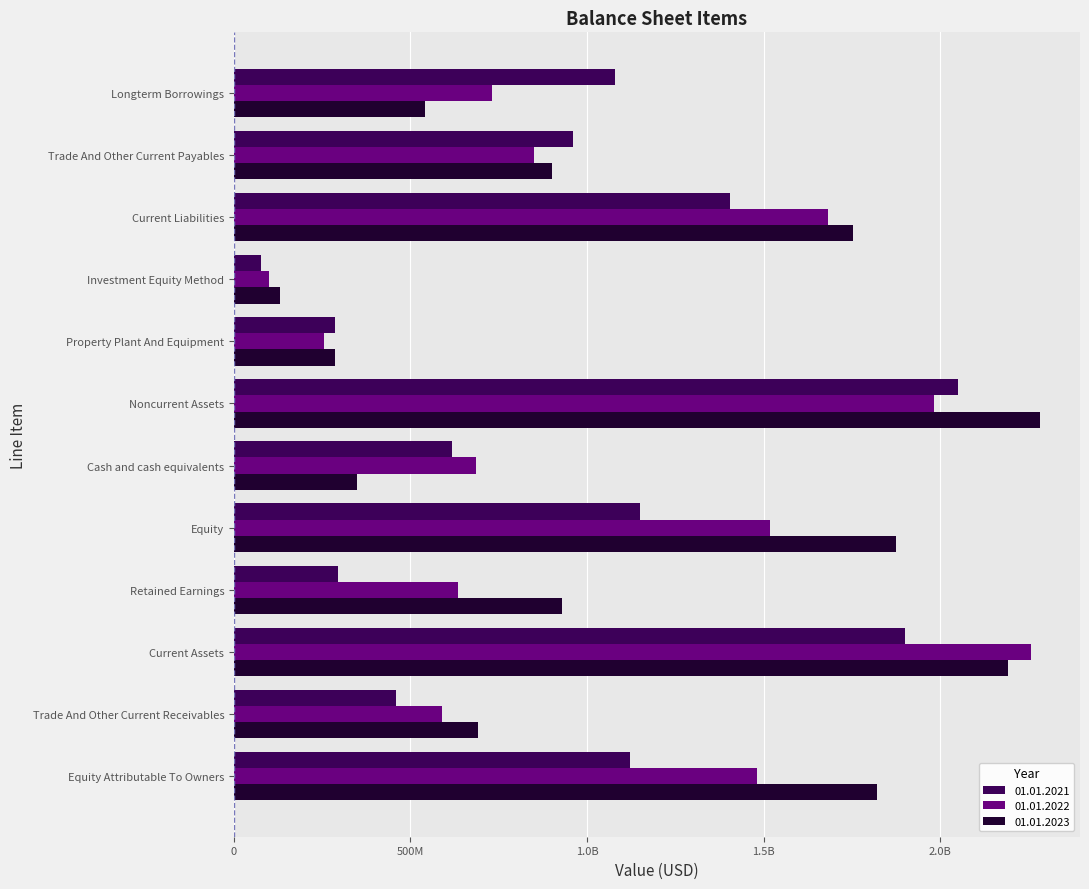

What are all the series names shown in the legend?

01.01.2021, 01.01.2022, 01.01.2023